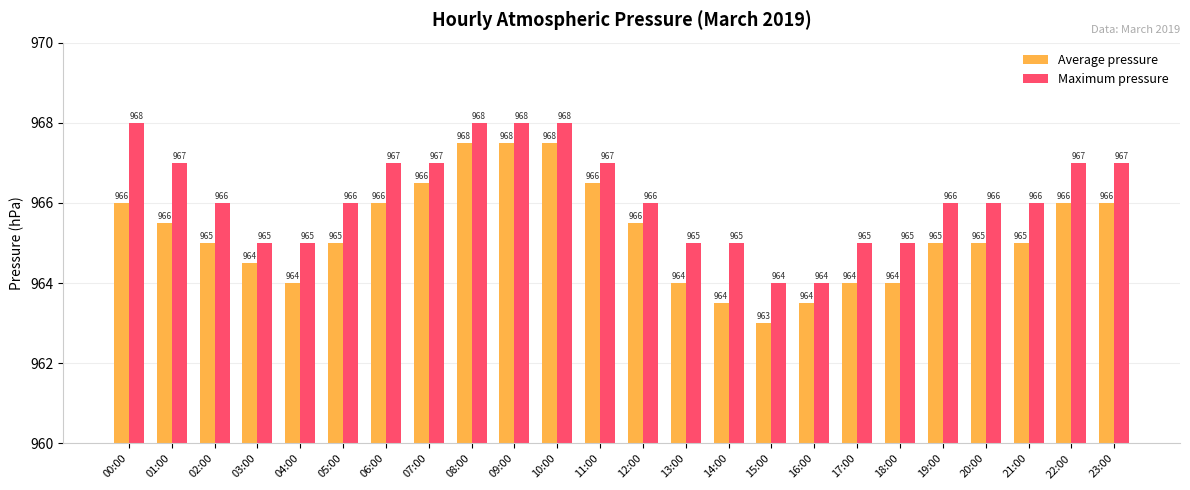

True or false: Average pressure has a value of 967.5 at 08:00.

True